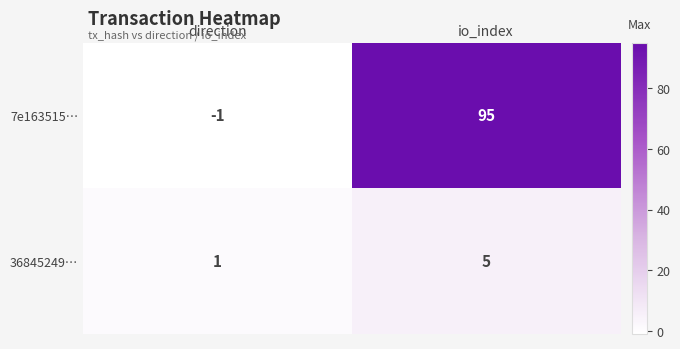

Which series has the largest range (max minus min)?

7e163515…